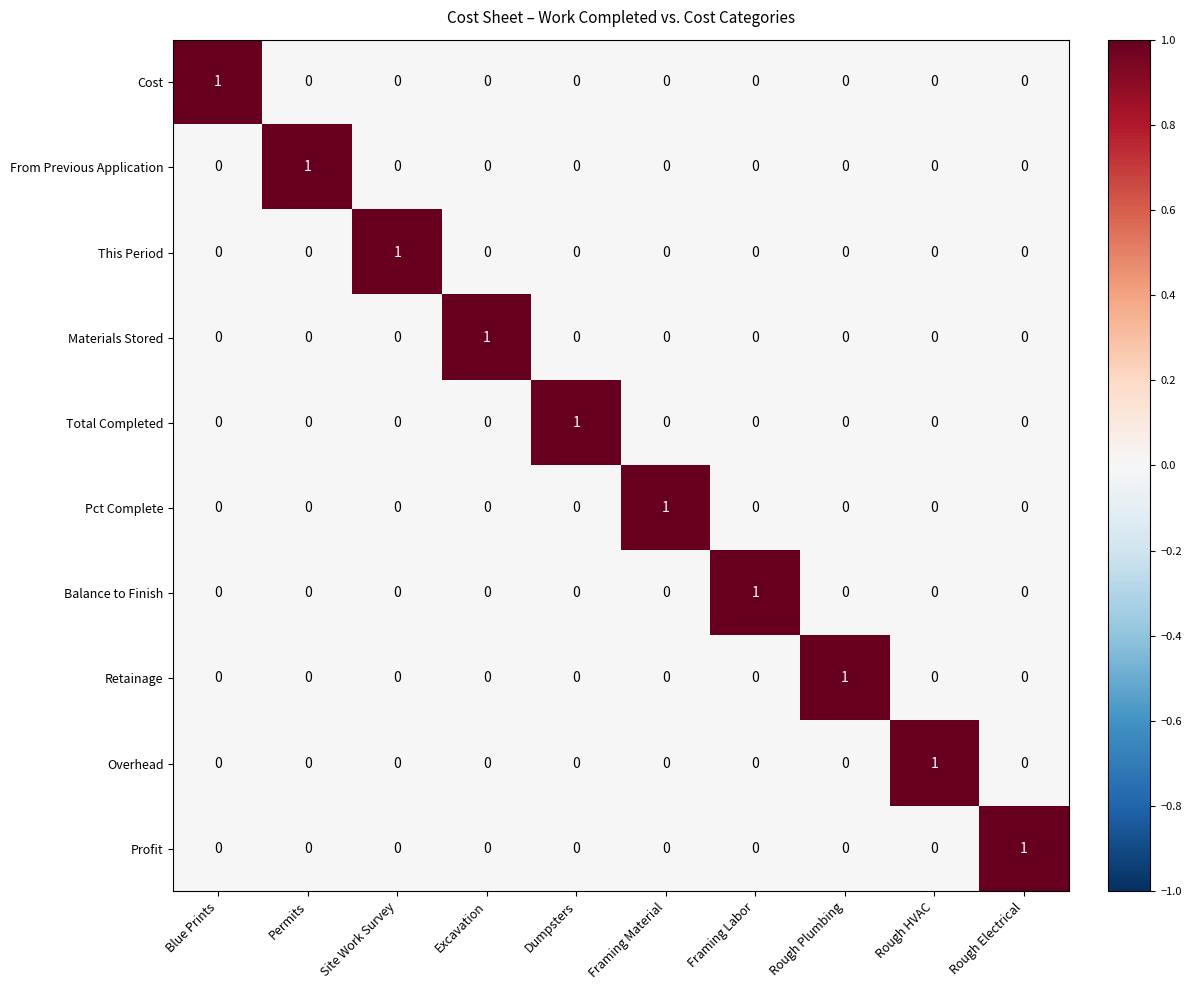

At how many categories does at least one series exceed 0?

10